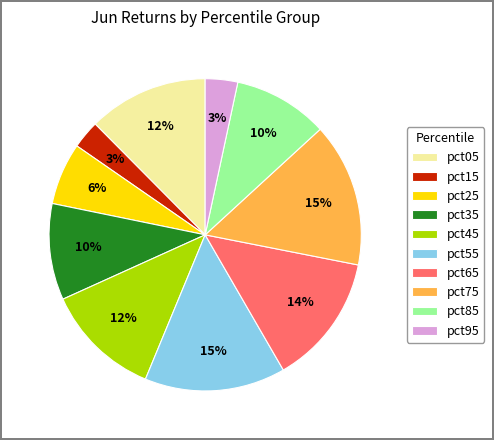

Between pct75 and pct85, which is larger?

pct75